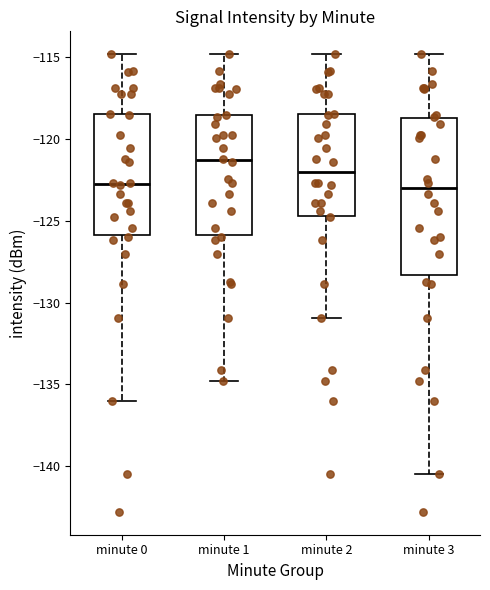

Reading left to right, read every box against the y-axis: the position of its median line, the range the box covers, and the ends of its whiskers. The values are not printed on the chart, so give them approximately, as read against the axis.

minute 0: median -123.0, box -126.0 to -118.5, whiskers -136.0 to -115.0
minute 1: median -121.5, box -126.0 to -118.5, whiskers -135.0 to -115.0
minute 2: median -122.0, box -124.5 to -118.5, whiskers -131.0 to -115.0
minute 3: median -123.0, box -128.5 to -119.0, whiskers -140.5 to -115.0